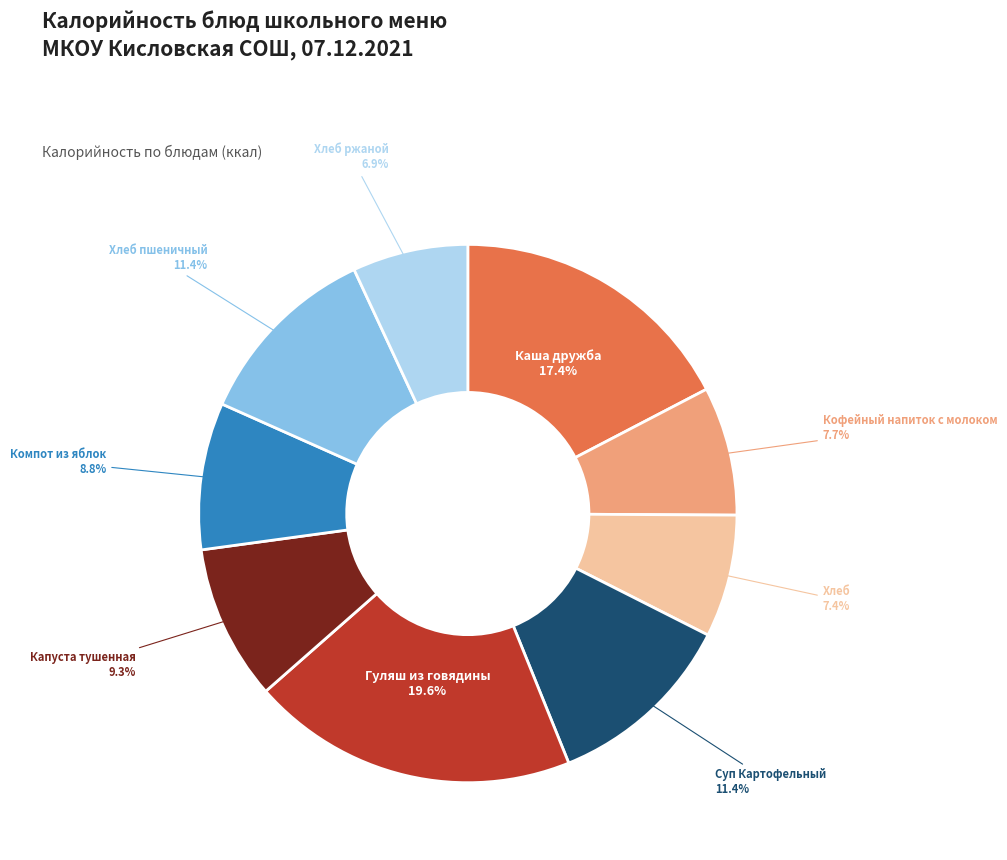

How many segments does this pie chart have?

9